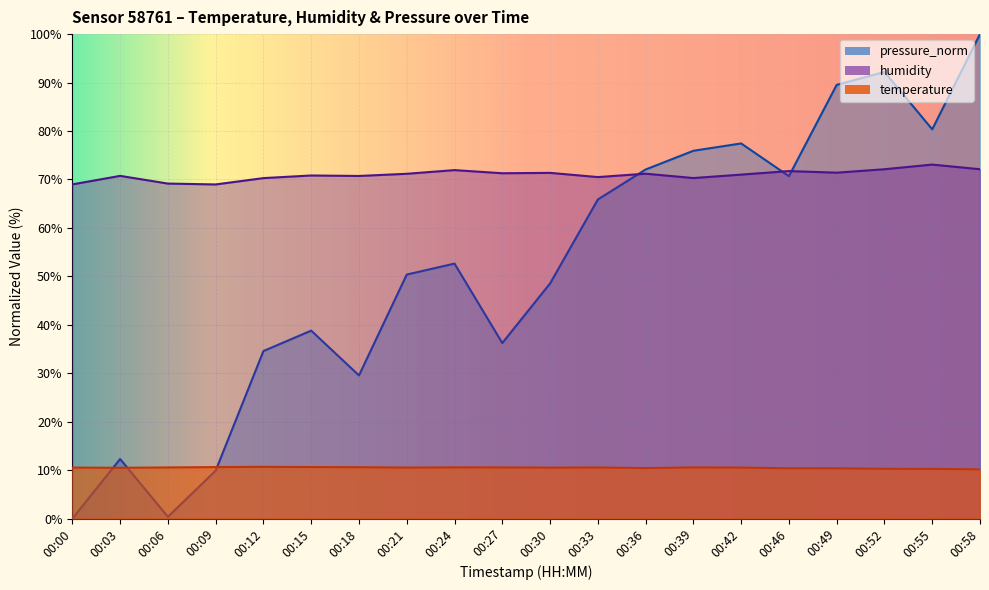

Which series ends up on top after the final intersection of temperature and pressure_norm?

pressure_norm